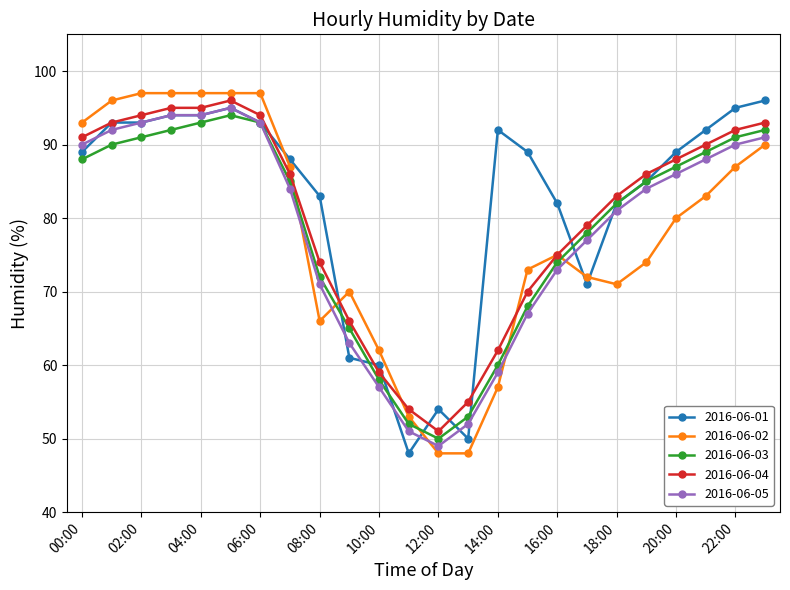

What is the value of the 2016-06-02 point at the 23rd from the left?

87